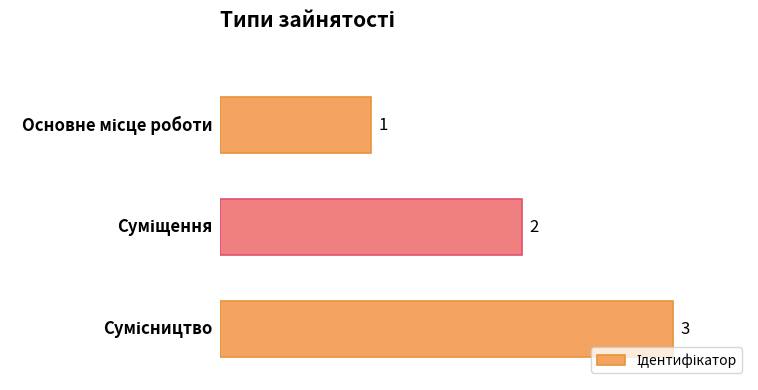

What is the sum of all values?

6